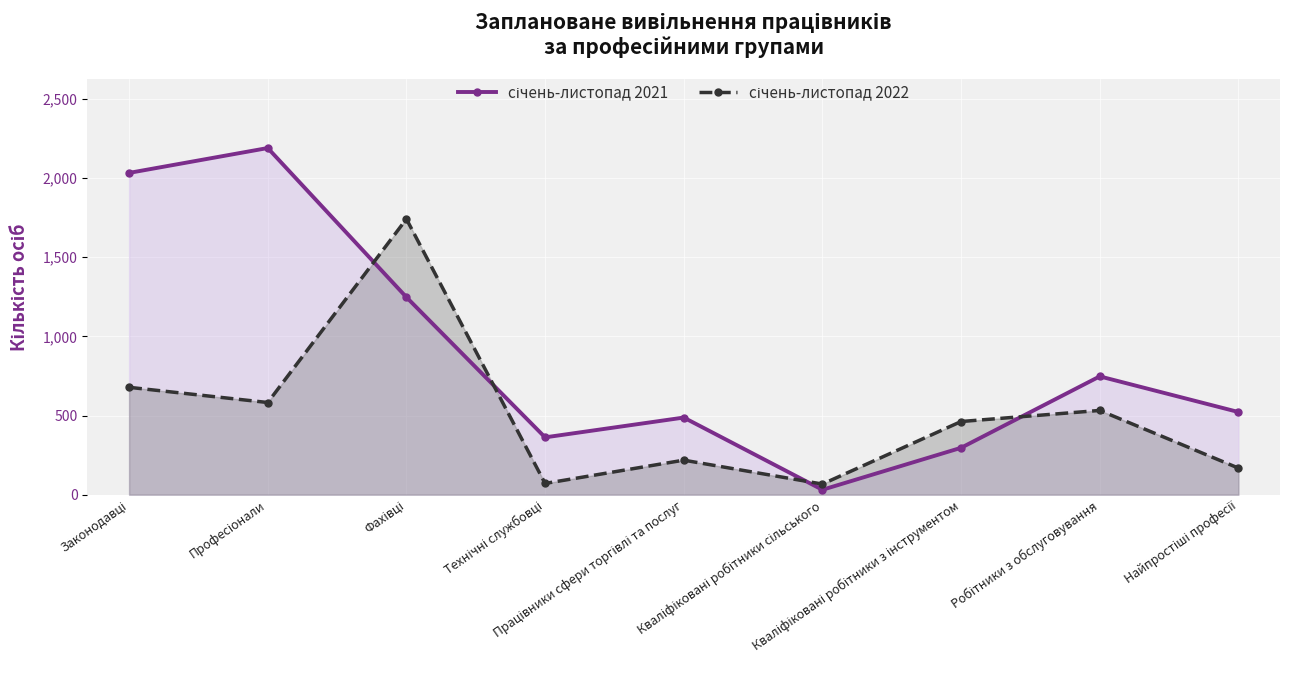

True or false: січень-листопад 2021 has a value of 1799 at Фахівці.

False